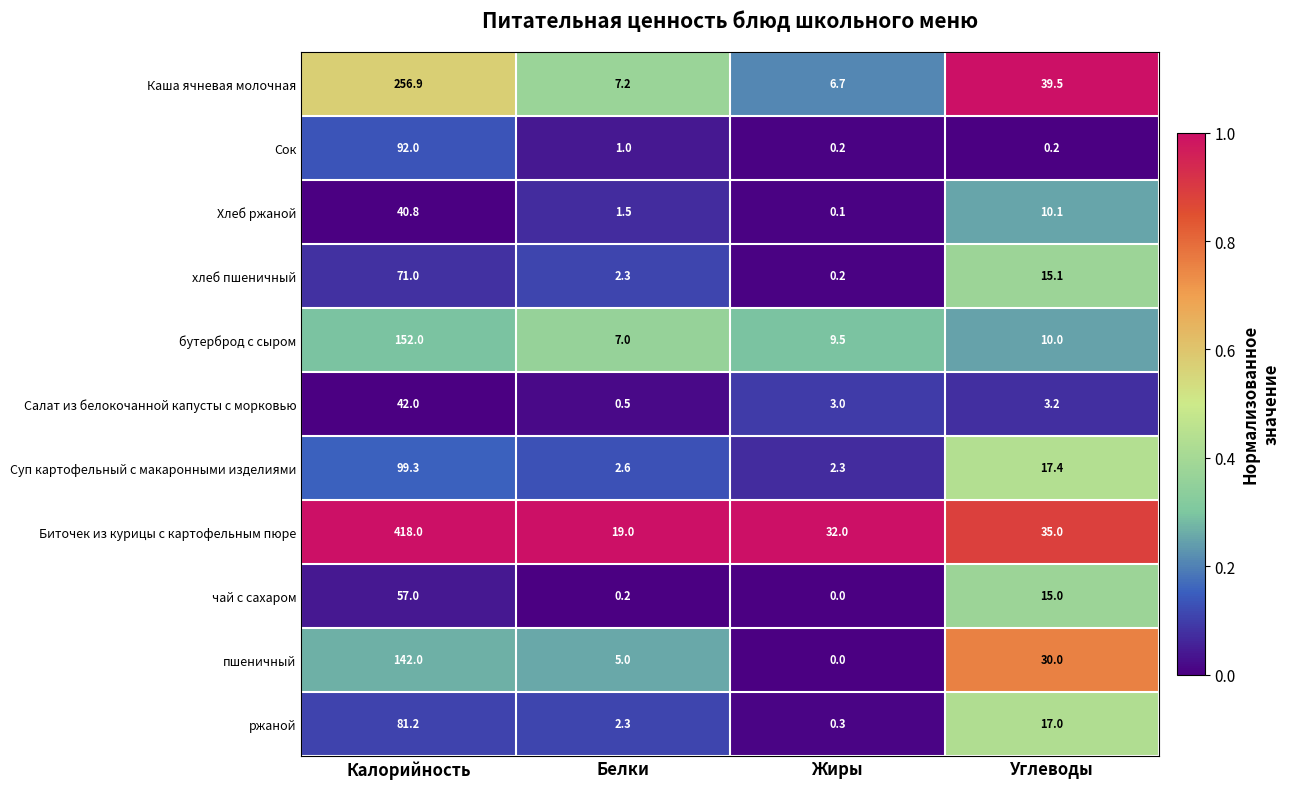

What is the difference between the пшеничный values at Калорийность and Жиры?

142.0